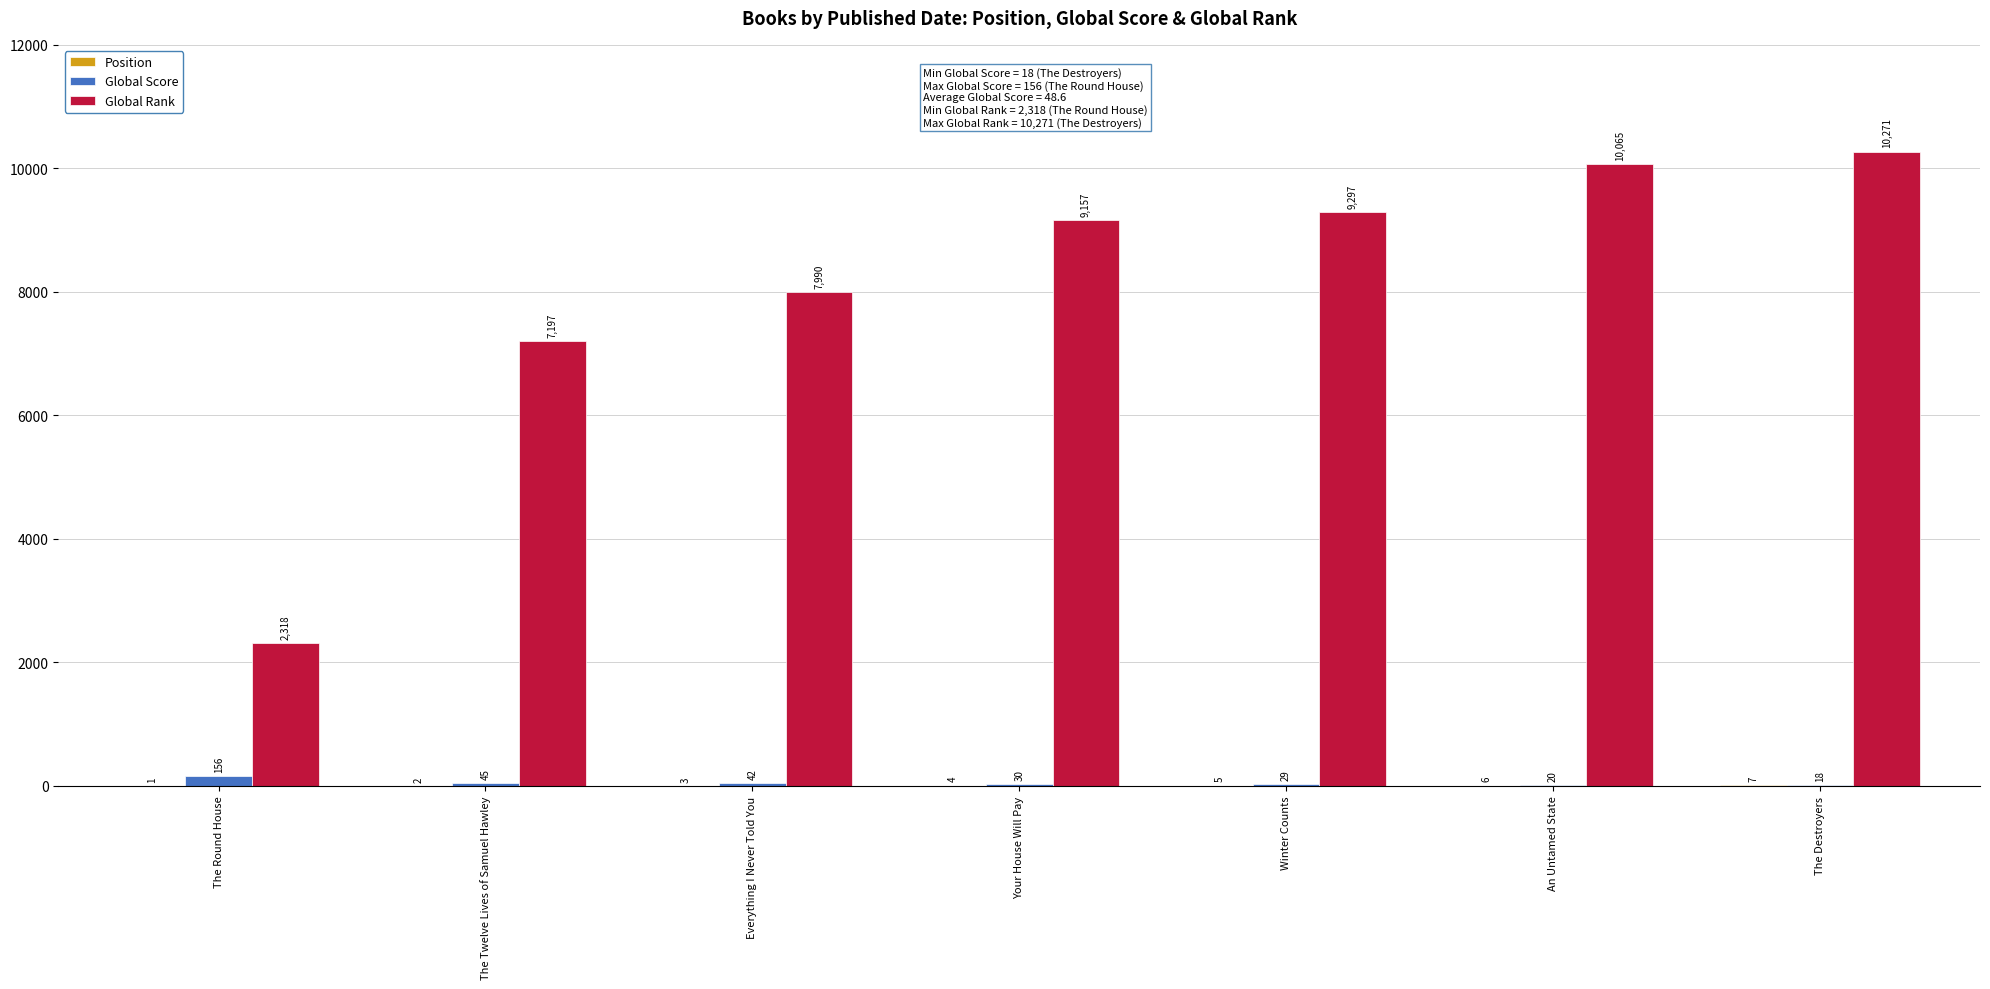

What is the highest value of the Global Rank series?

10271